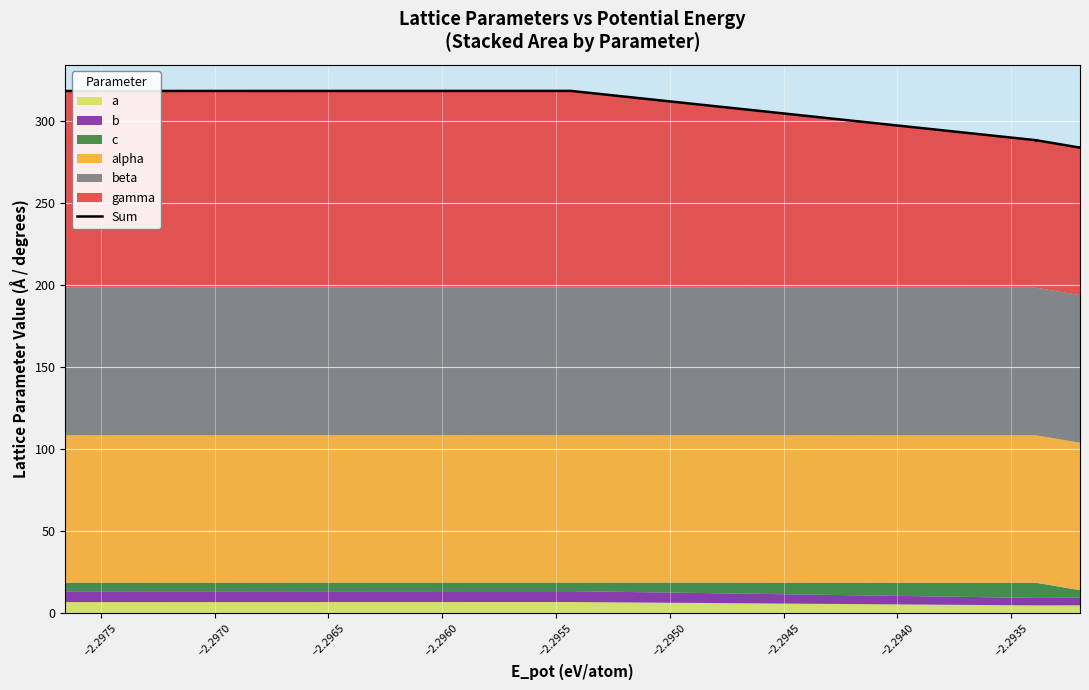

What is the minimum value shown in the chart?

283.8